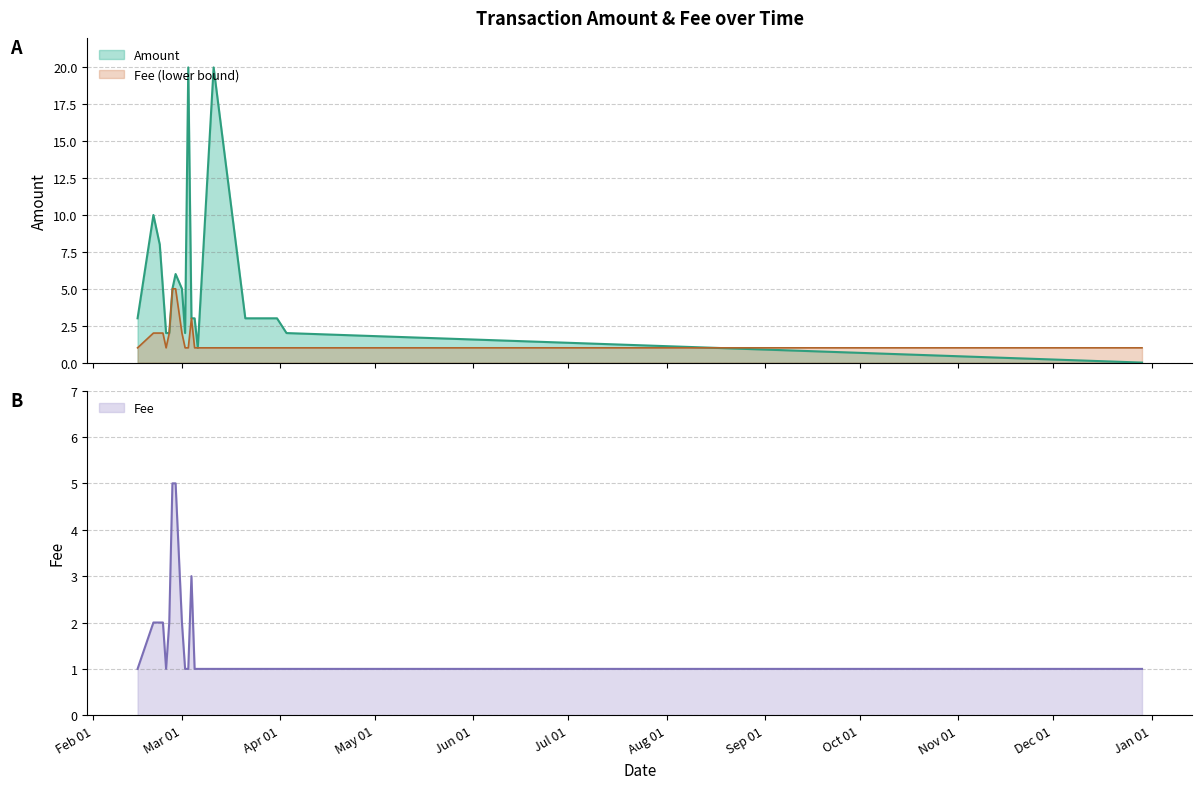

What is the average value?

2